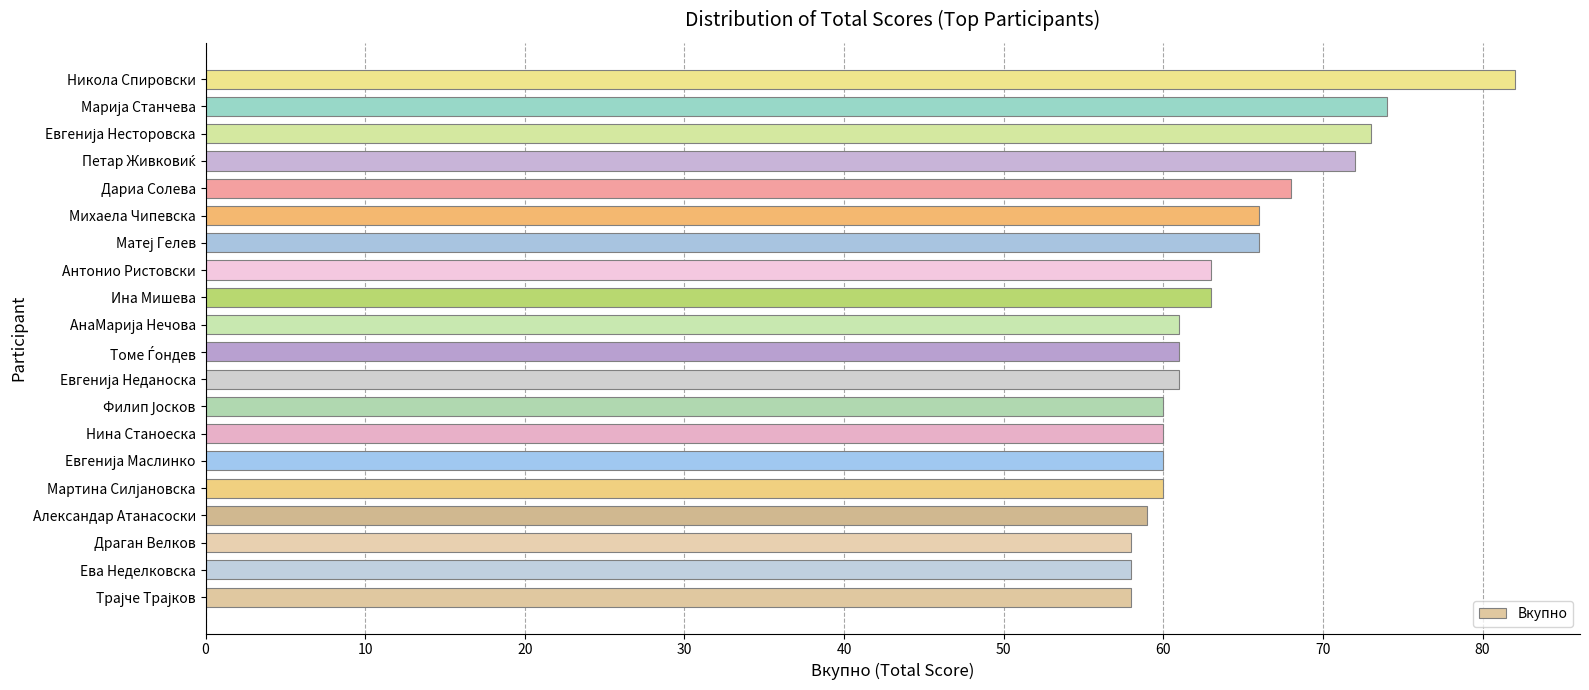

Is it true that the value at Ина Мишева is 63?

True